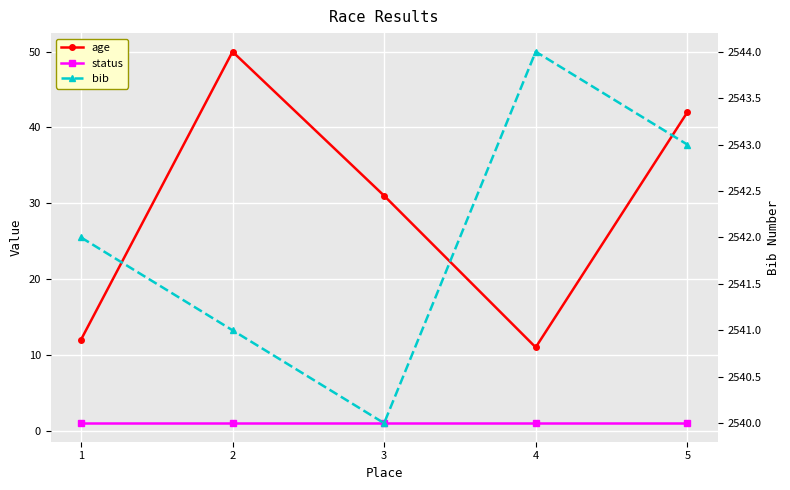

The age series shows 18 at 1. True or false?

False